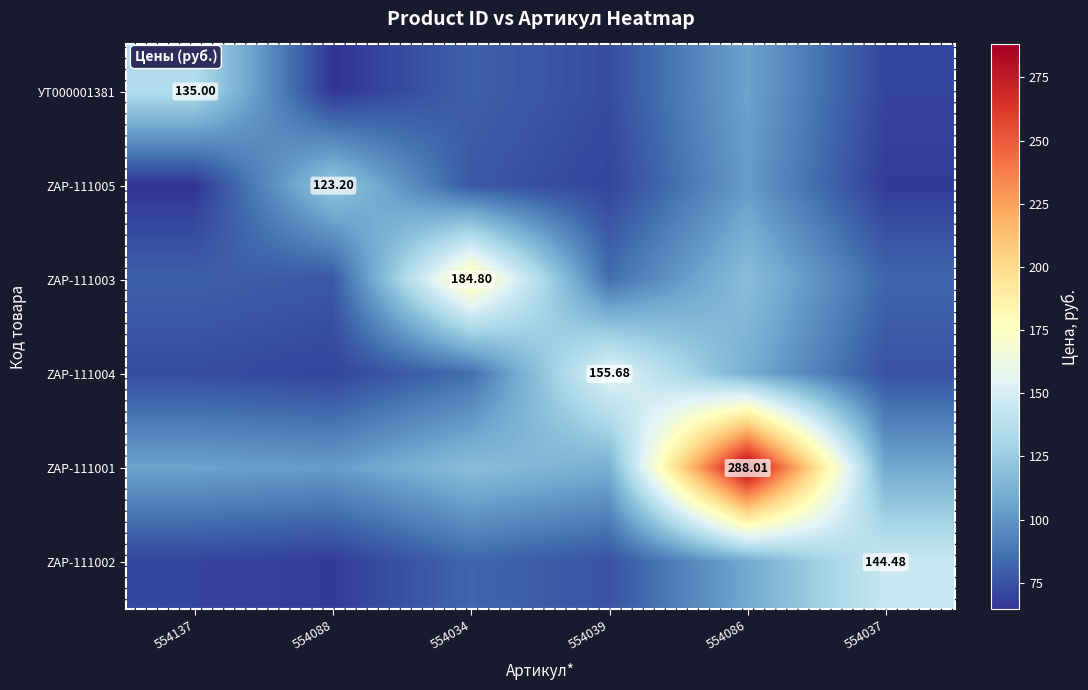

At which category is the sum across all series the highest?

554086